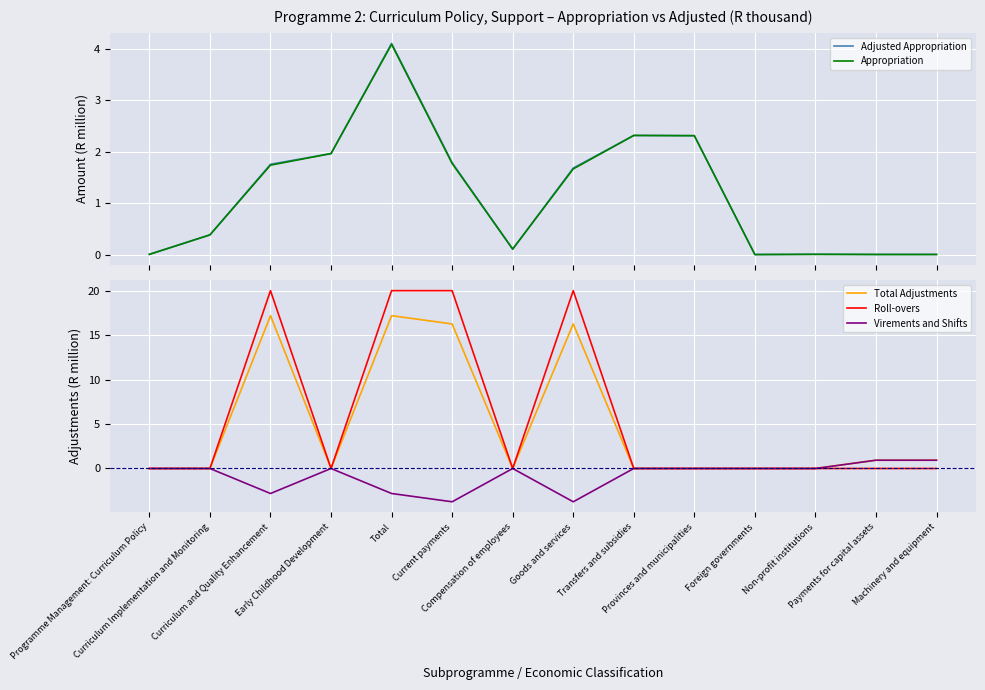

The value of Total Adjustments at Goods and services is 16.3. True or false?

True